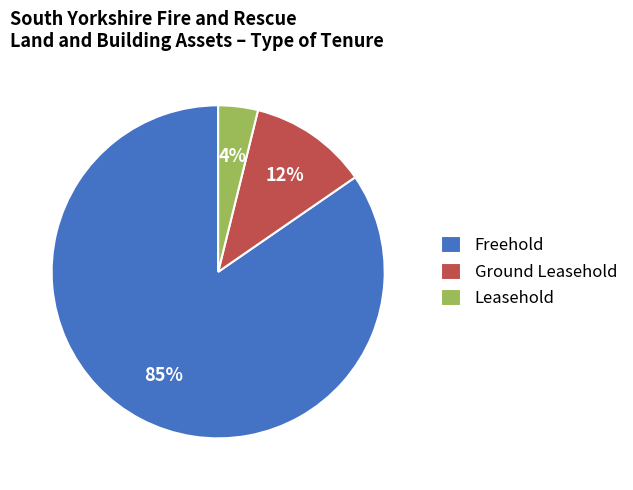

Between Leasehold and Ground Leasehold, which is larger?

Ground Leasehold